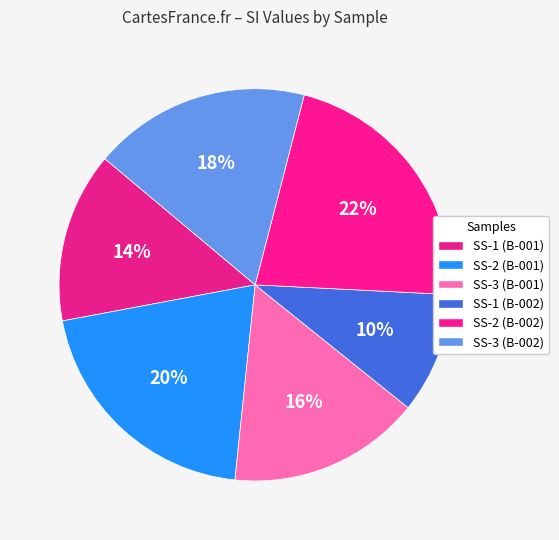

The SS-3 (B-002) slice represents 18% of the pie. True or false?

True